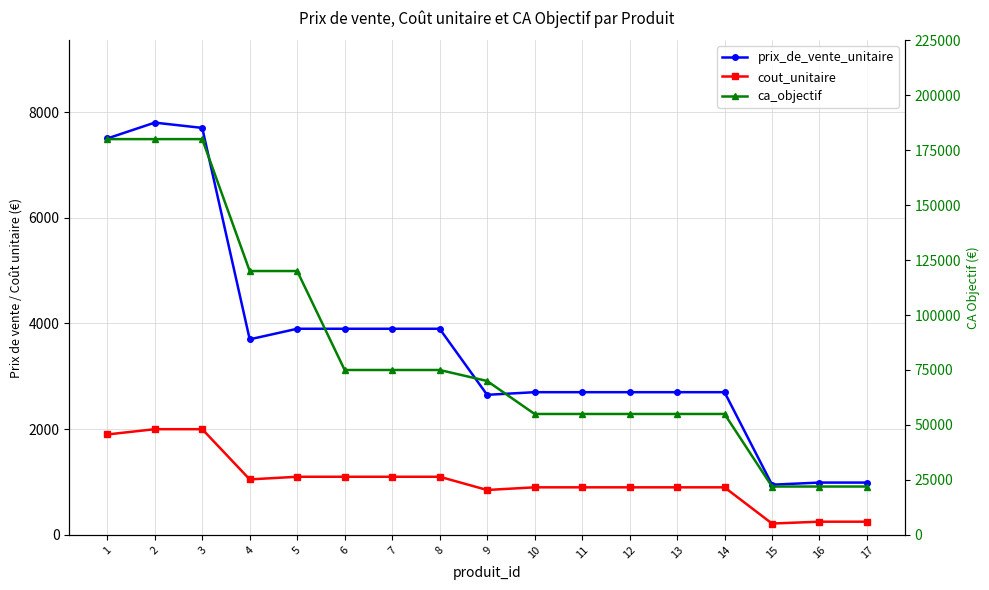

Is the value of cout_unitaire at 7 greater than the value of ca_objectif at 4?

No